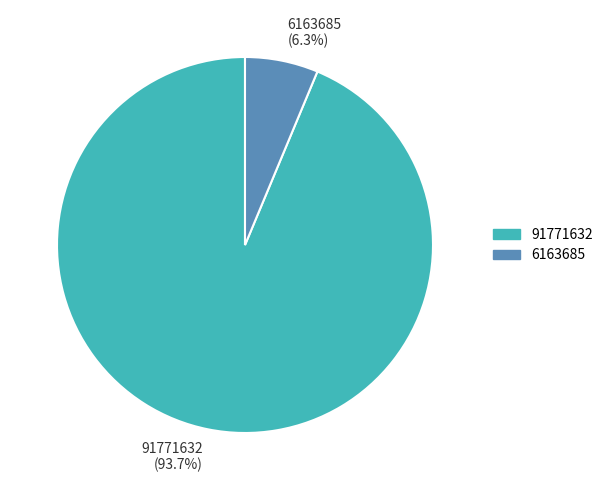

Between 91771632 and 6163685, which is larger?

91771632